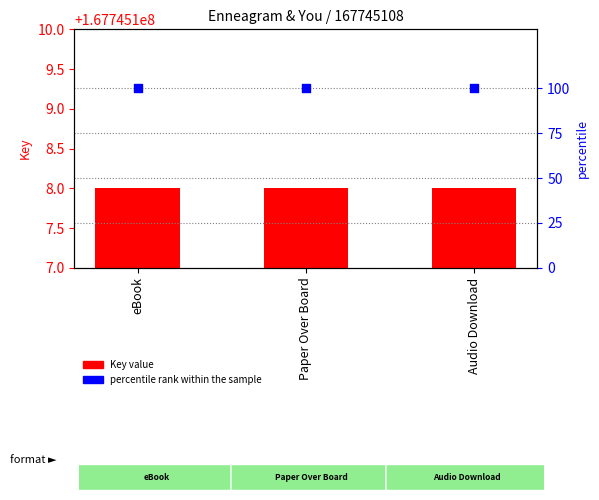

At how many categories does at least one series exceed 94533531?

3